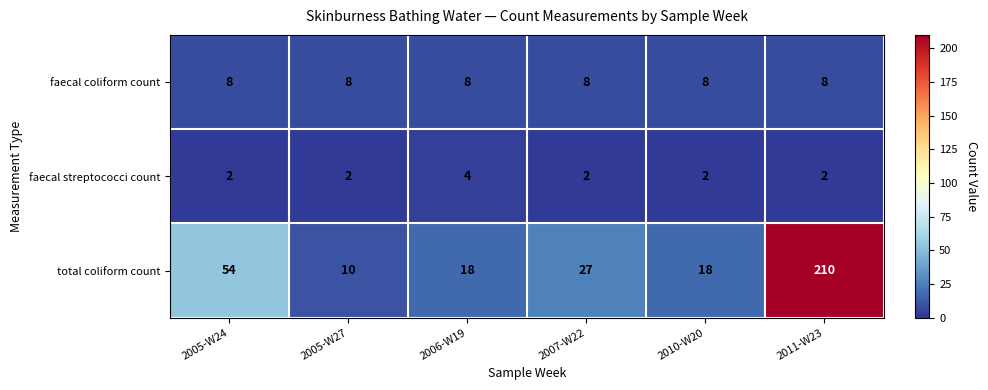

What is the maximum value shown in the chart?

210